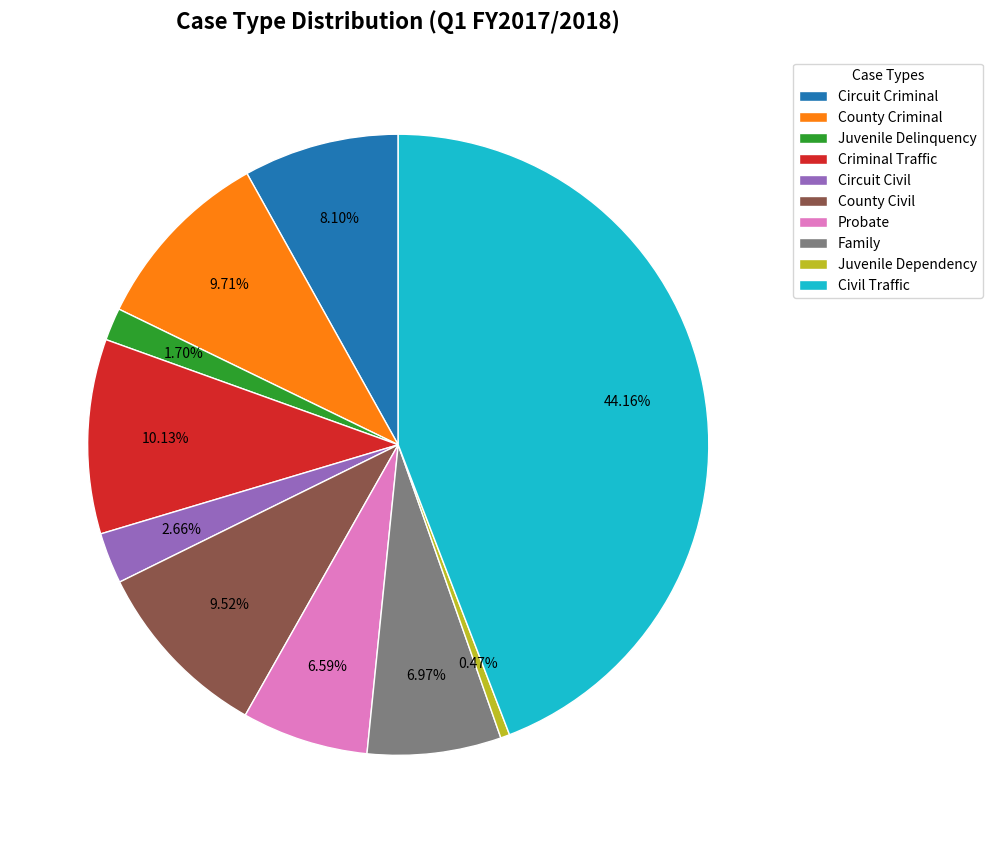

Does any single category account for the majority?

No